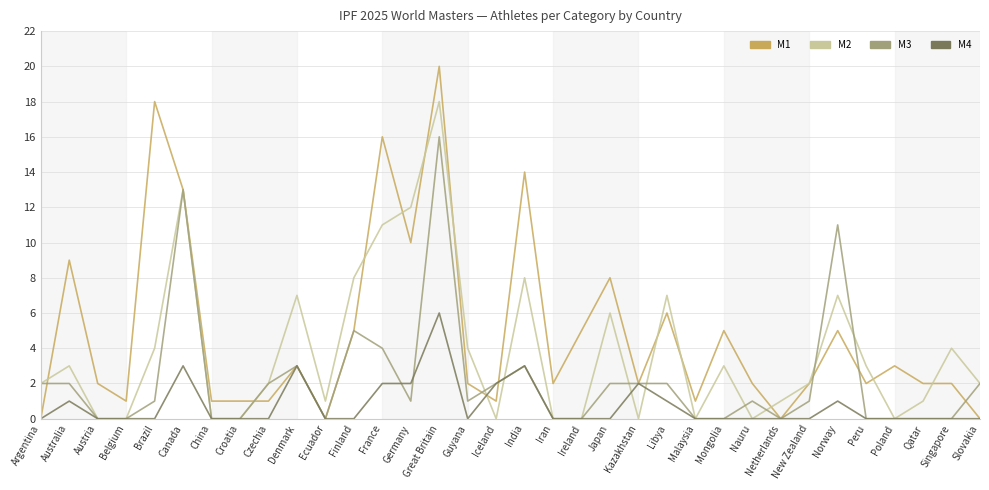

Count the number of categories in the chart.

34